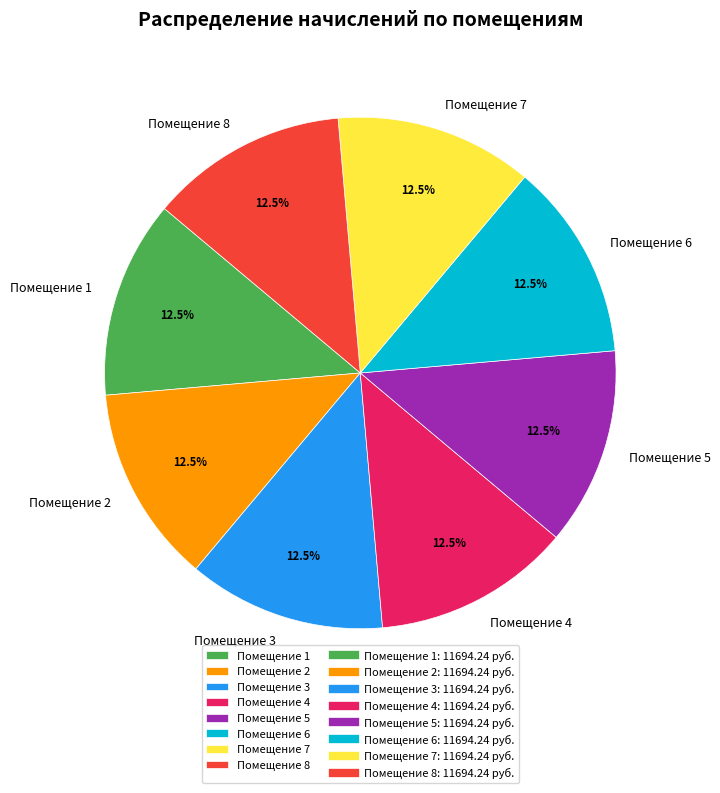

Count the number of slices in the pie.

8